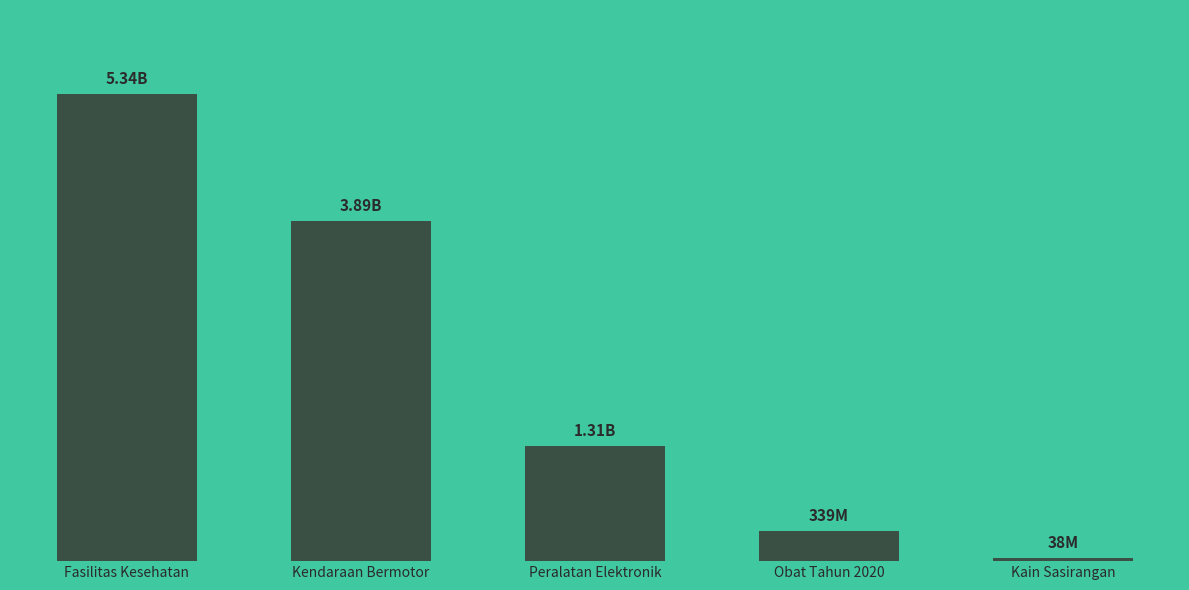

At which label does the data first exceed 1311071800?

Fasilitas Kesehatan